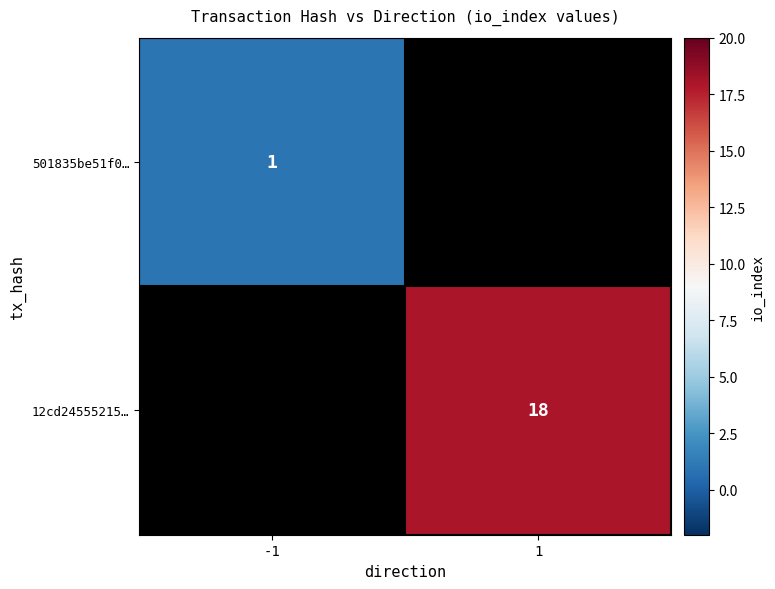

Is it true that 501835be51f0… equals 0 at -1?

False